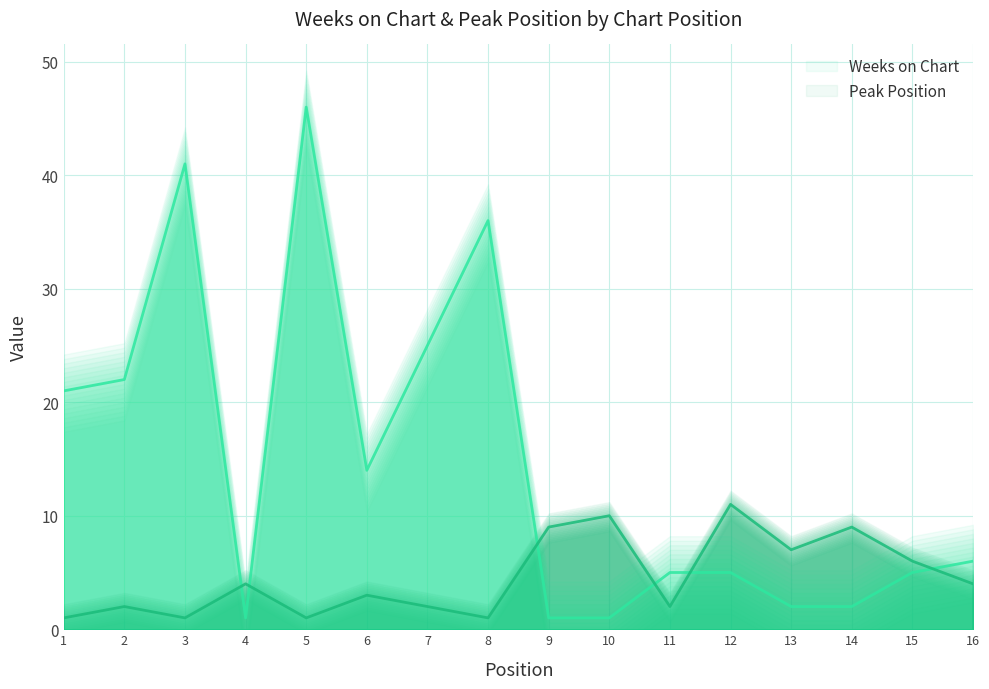

What is the minimum value shown in the chart?

1